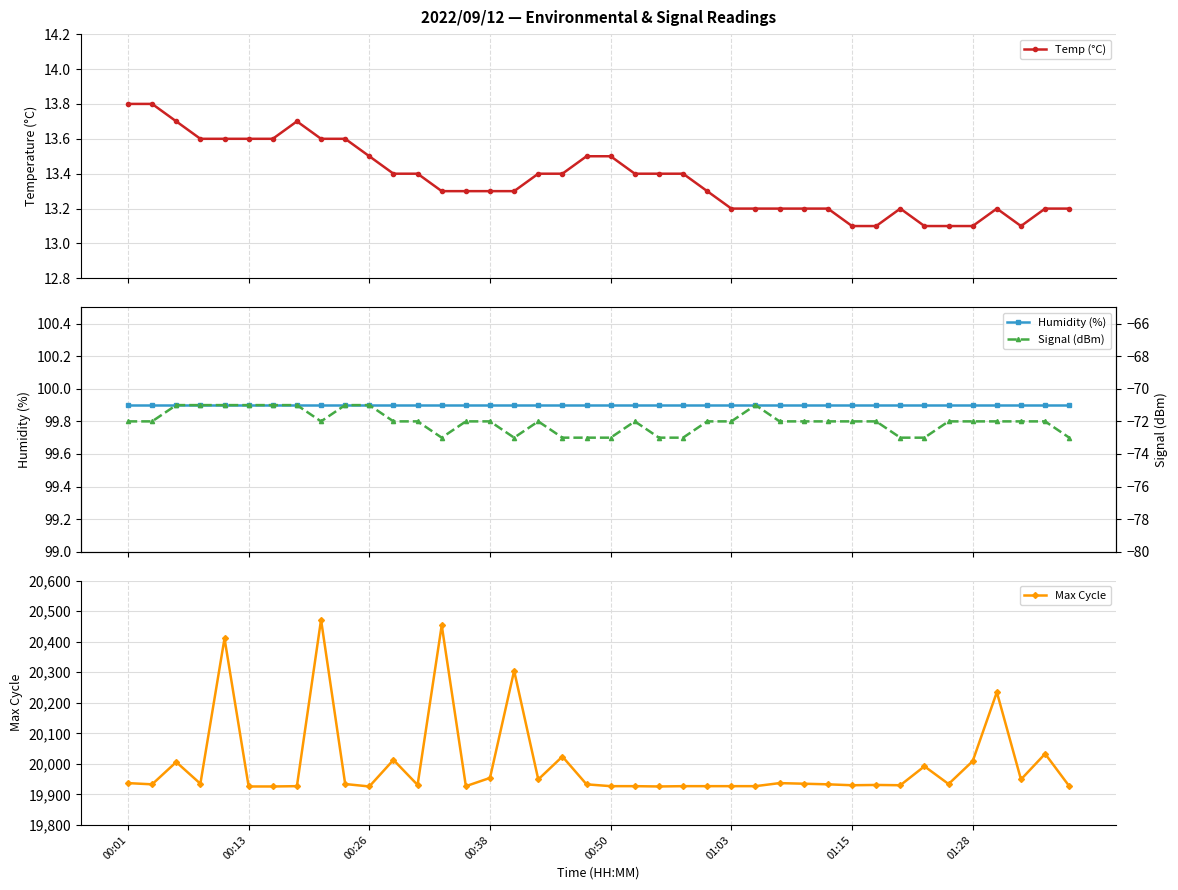

What are all the series names shown in the legend?

Temp (°C), Humidity (%), Max Cycle, Signal (dBm)